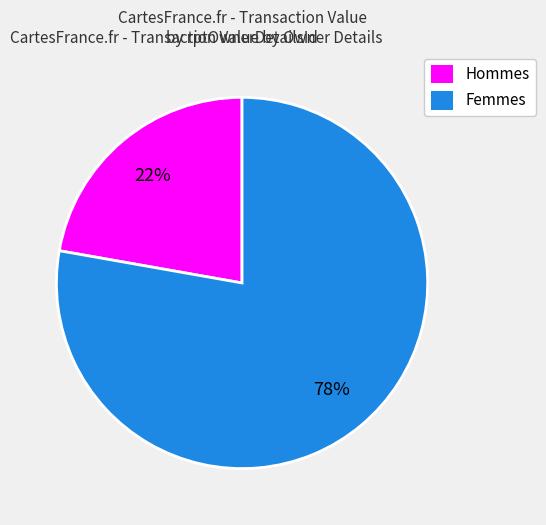

What percentage is the Femmes slice, to the nearest percent?

78%